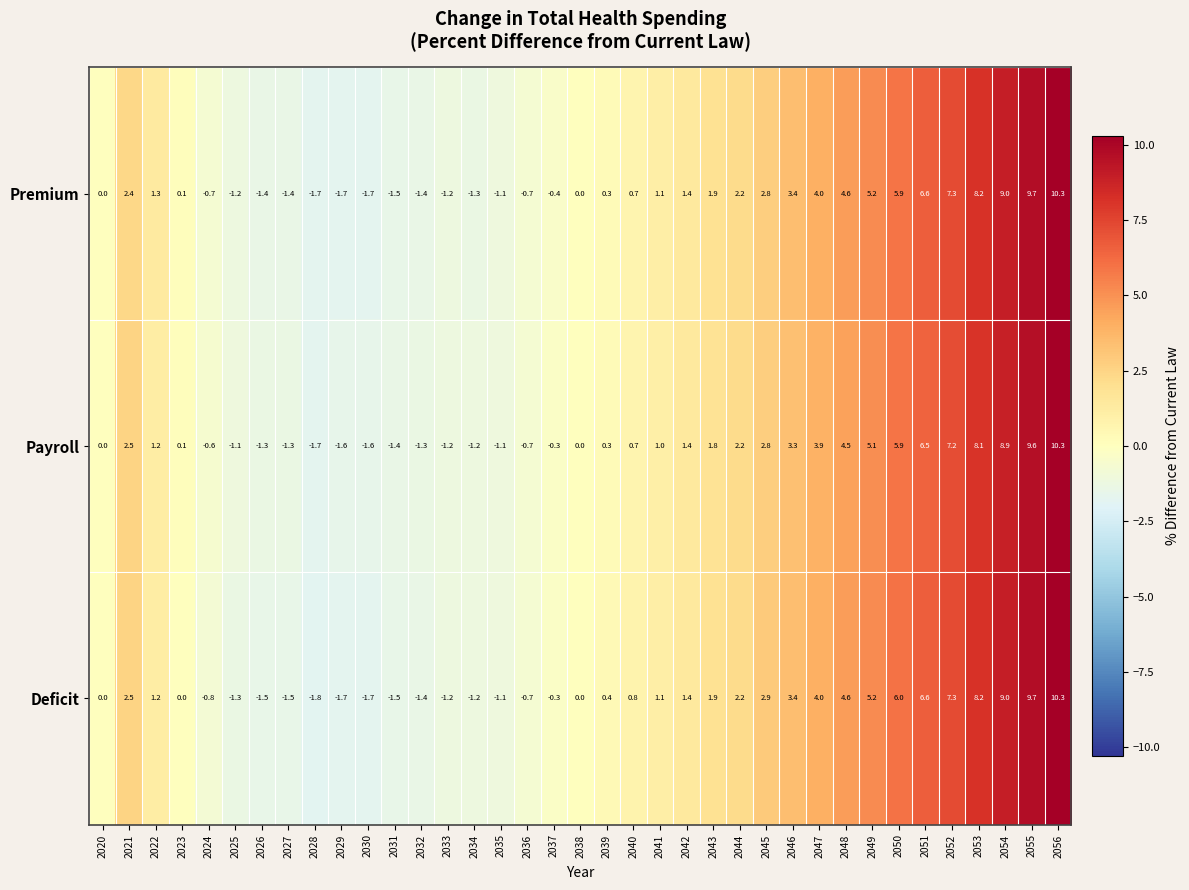

What is the total value across all series at 2027?

-4.2